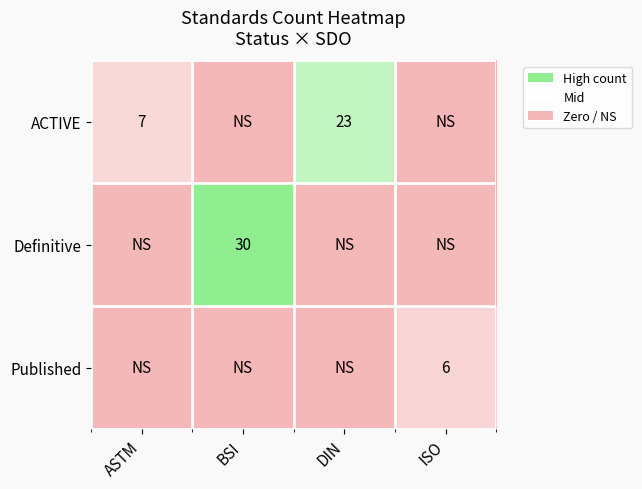

Between DIN and BSI, which is larger?

DIN